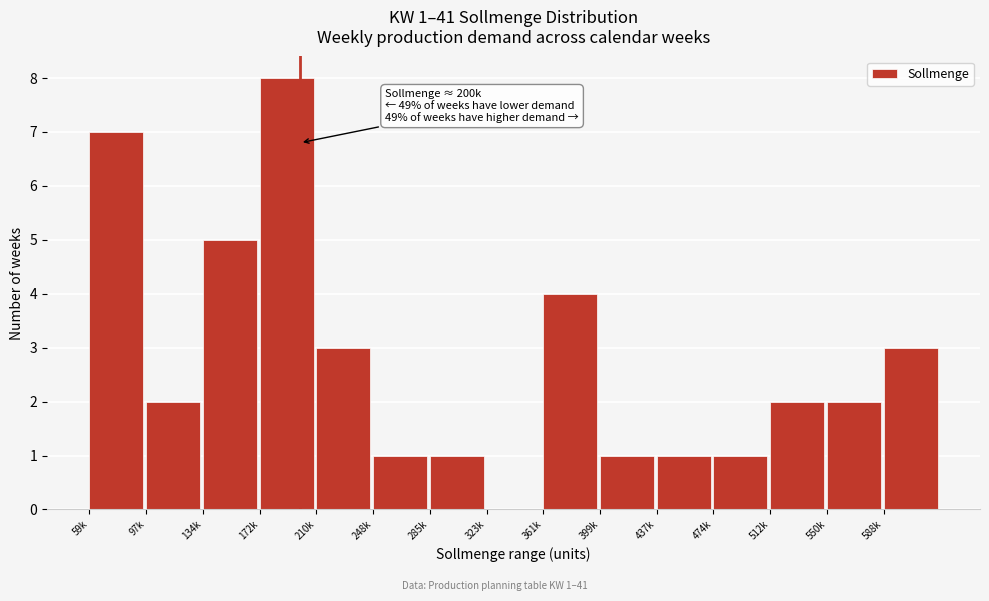

Reading left to right, what are all the values shown in this chart?

59k=7	97k=2	134k=5	172k=8	210k=3	248k=1	285k=1	323k=0	361k=4	399k=1	437k=1	474k=1	512k=2	550k=2	588k=3